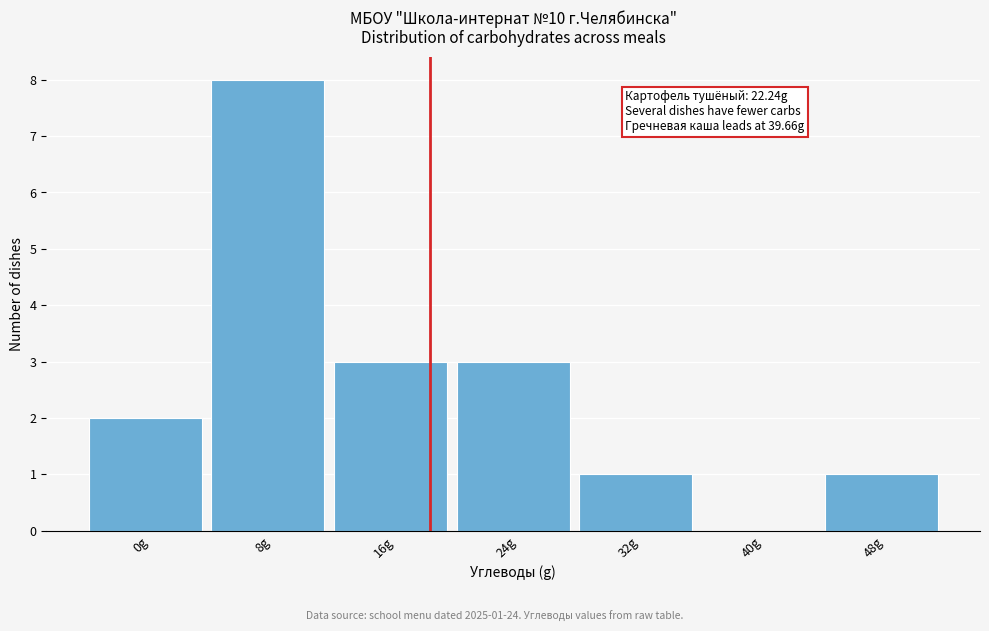

Reading left to right, extract all data points from this chart.

0g=2	8g=8	16g=3	24g=3	32g=1	40g=0	48g=1